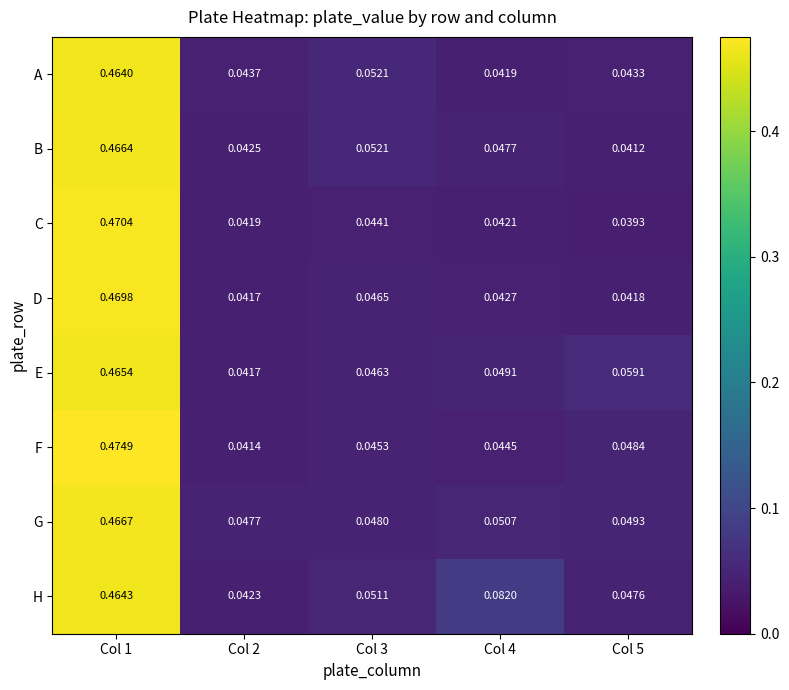

Which series changed the most between Col 1 and Col 5?

C